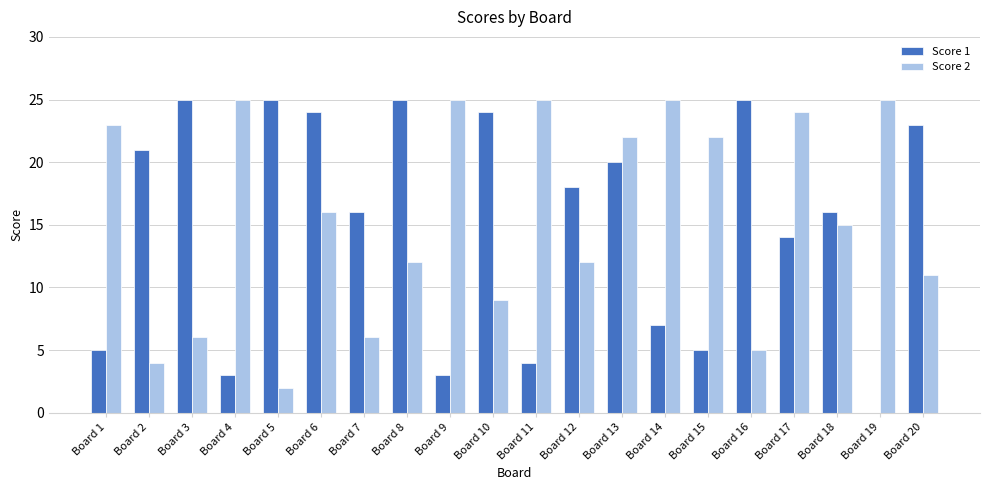

Reading left to right, what are all the values shown in this chart?

Score 1: Board 1=5	Board 2=21	Board 3=25	Board 4=3	Board 5=25	Board 6=24	Board 7=16	Board 8=25	Board 9=3	Board 10=24	Board 11=4	Board 12=18	Board 13=20	Board 14=7	Board 15=5	Board 16=25	Board 17=14	Board 18=16	Board 19=0	Board 20=23
Score 2: Board 1=23	Board 2=4	Board 3=6	Board 4=25	Board 5=2	Board 6=16	Board 7=6	Board 8=12	Board 9=25	Board 10=9	Board 11=25	Board 12=12	Board 13=22	Board 14=25	Board 15=22	Board 16=5	Board 17=24	Board 18=15	Board 19=25	Board 20=11